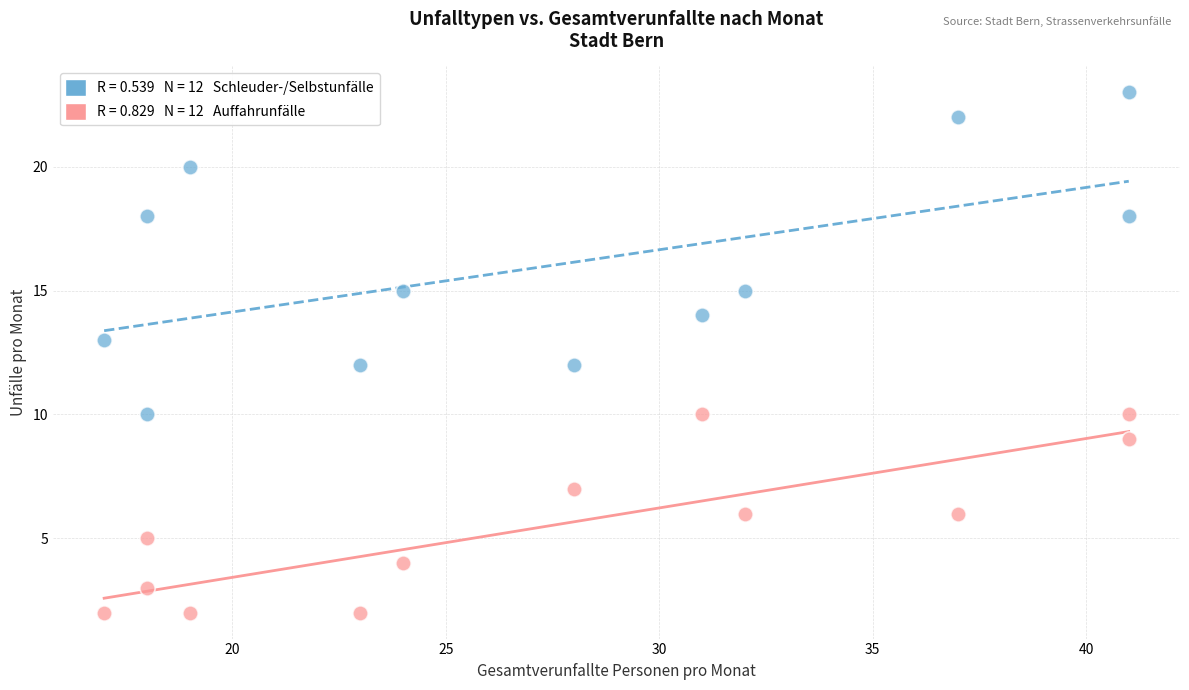

Across all data points, what is the range of Y values (max minus min)?

21